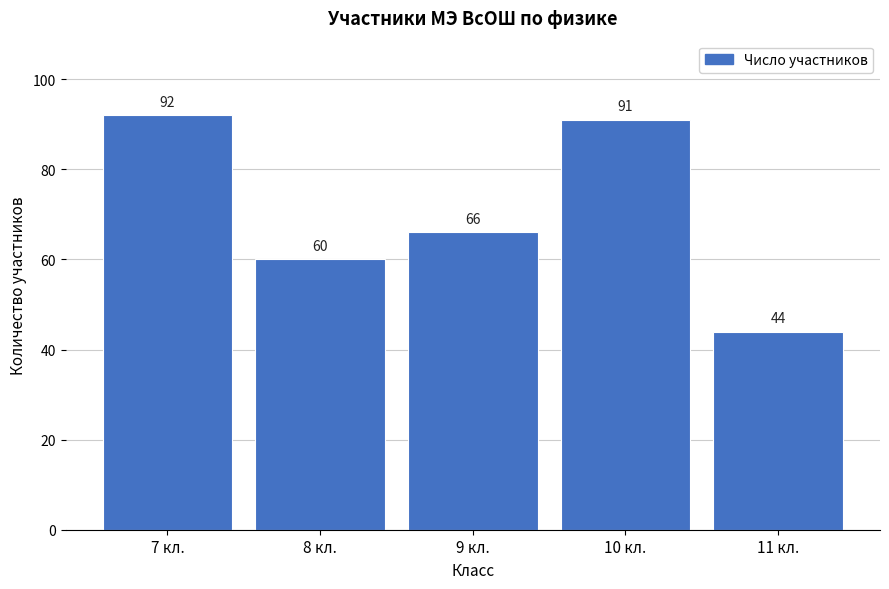

Reading left to right, list all the values displayed in this chart.

7 кл.=92	8 кл.=60	9 кл.=66	10 кл.=91	11 кл.=44